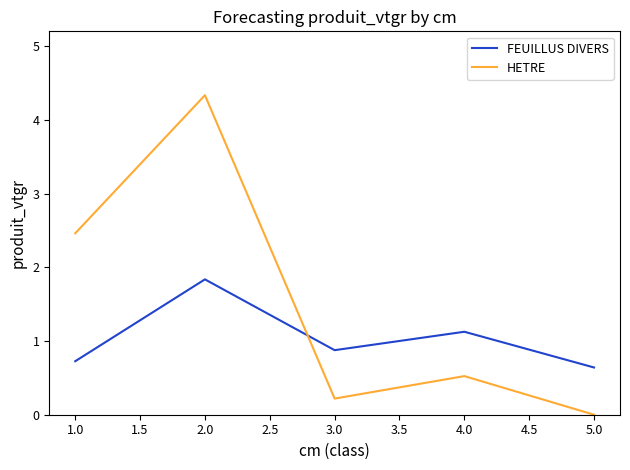

What position from the left is 3.0?

3